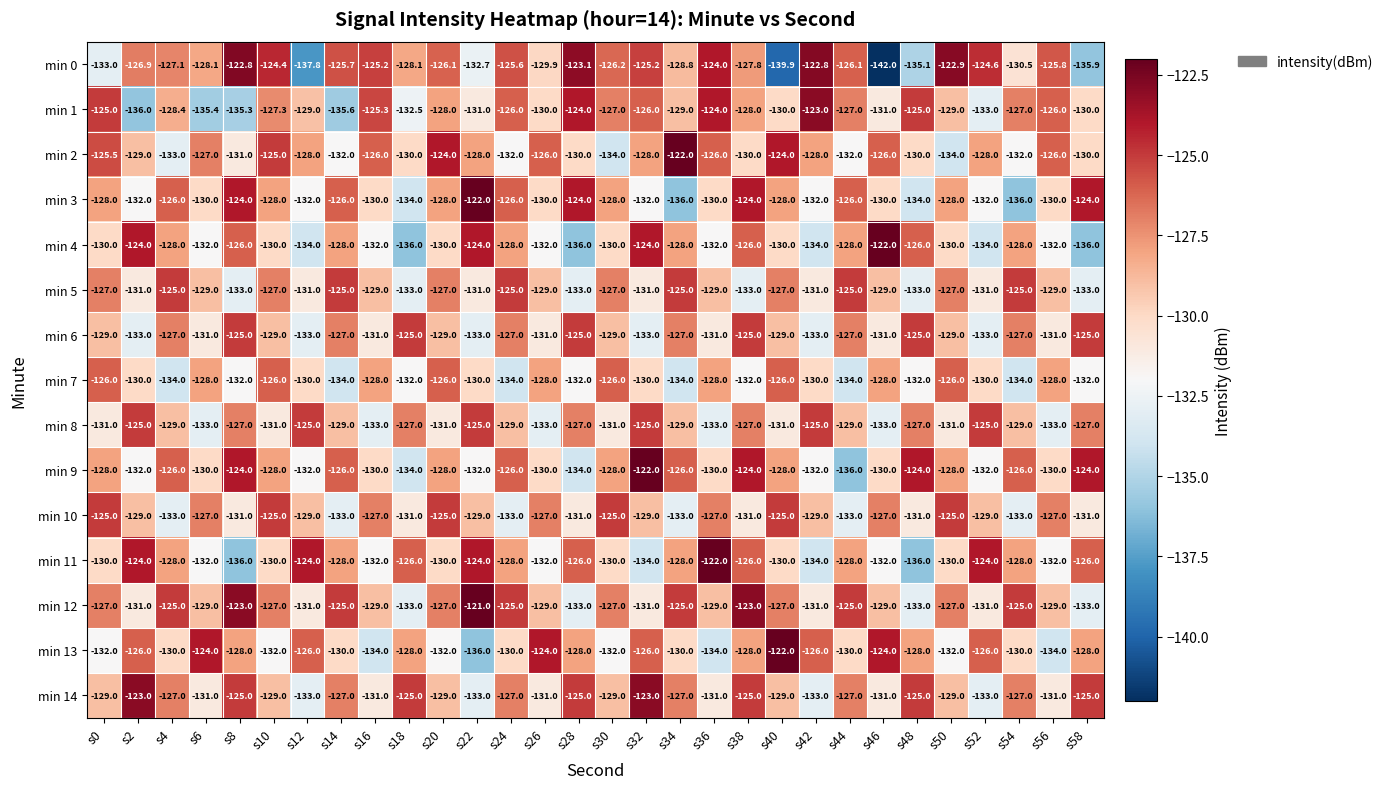

What is the difference between the highest and lowest values at s42?

11.2